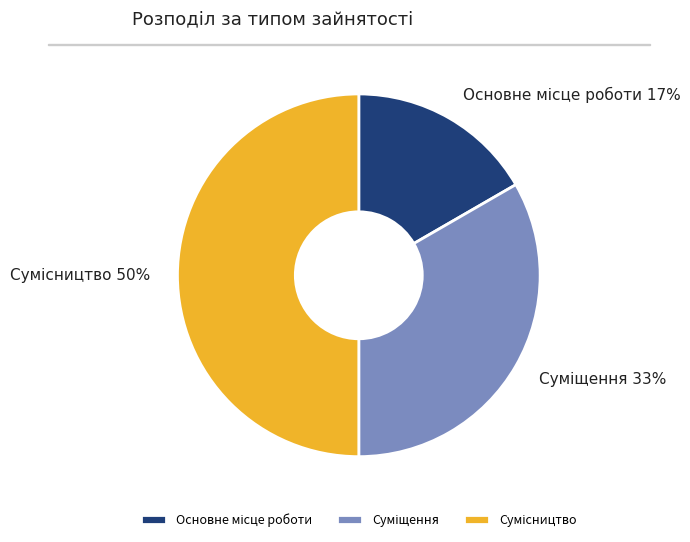

To the nearest percent, what is the average slice percentage?

33%